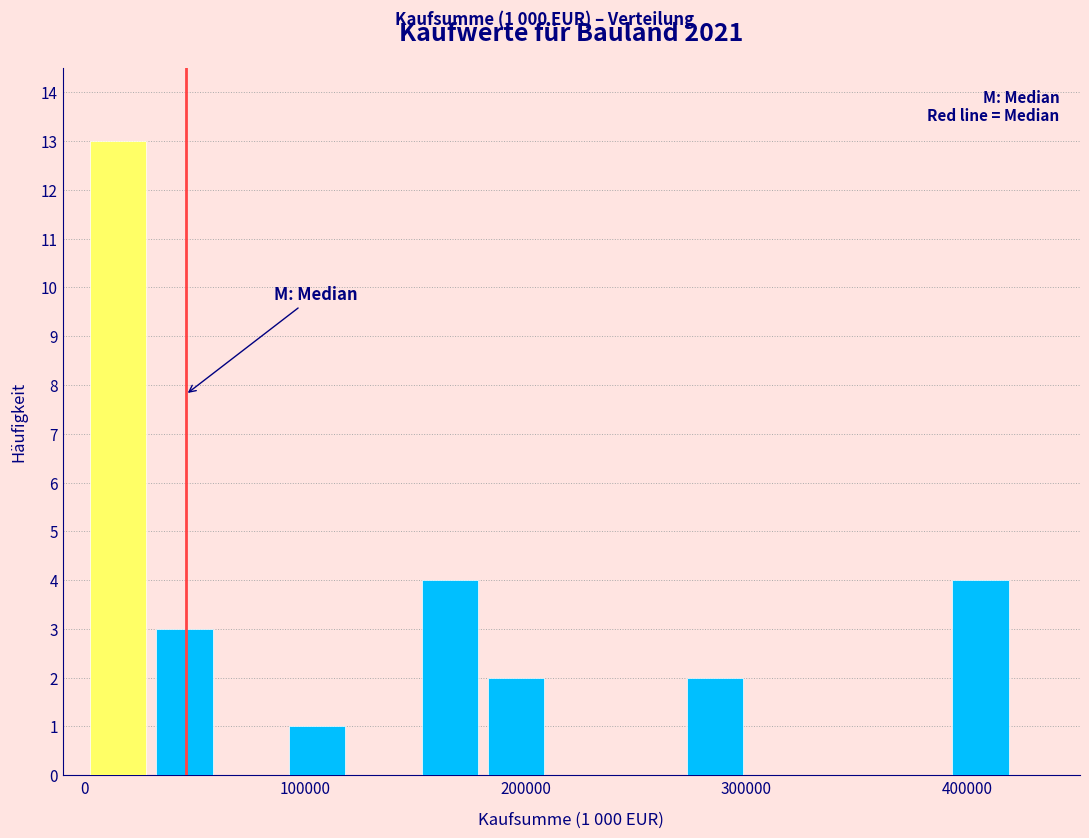

Read against the x-axis, roughly where is the centre of the tallest bar?

20000